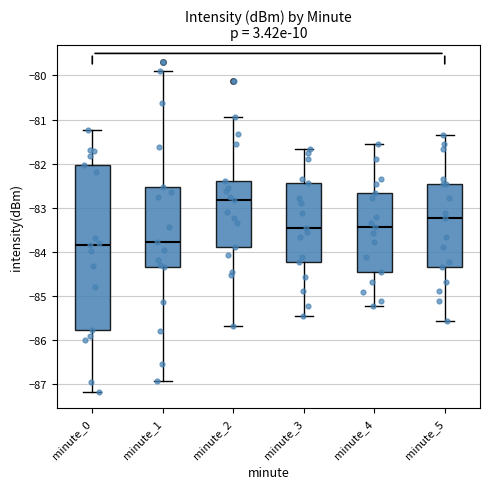

Reading left to right, read every box against the y-axis: the position of its median line, the range the box covers, and the ends of its whiskers. The values are not printed on the chart, so give them approximately, as read against the axis.

minute_0: median -83.8, box -85.8 to -82.0, whiskers -87.2 to -81.2
minute_1: median -83.8, box -84.3 to -82.5, whiskers -86.9 to -79.9
minute_2: median -82.8, box -83.9 to -82.4, whiskers -85.7 to -80.9
minute_3: median -83.4, box -84.2 to -82.4, whiskers -85.4 to -81.7
minute_4: median -83.4, box -84.4 to -82.7, whiskers -85.2 to -81.6
minute_5: median -83.2, box -84.3 to -82.4, whiskers -85.6 to -81.3